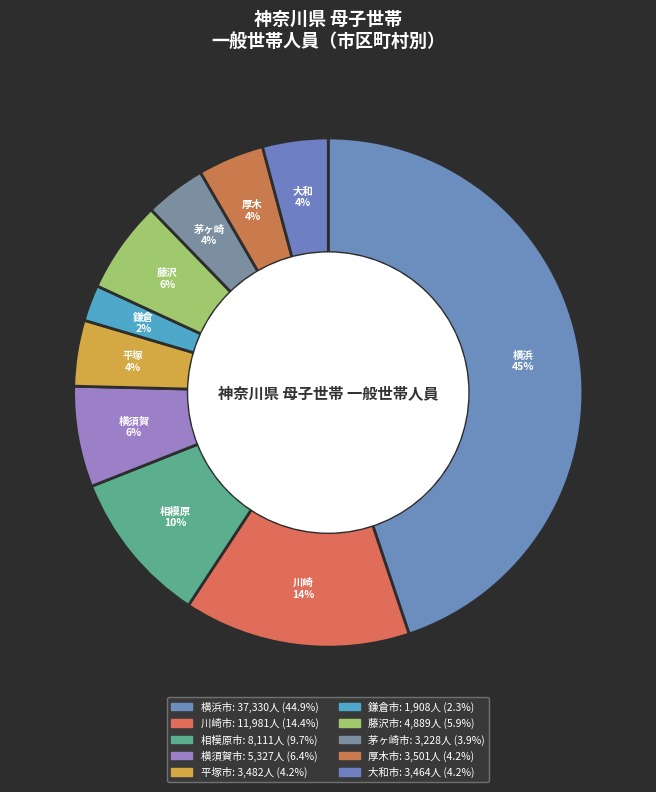

To the nearest percent, what percentage of the pie is 鎌倉市?

2%